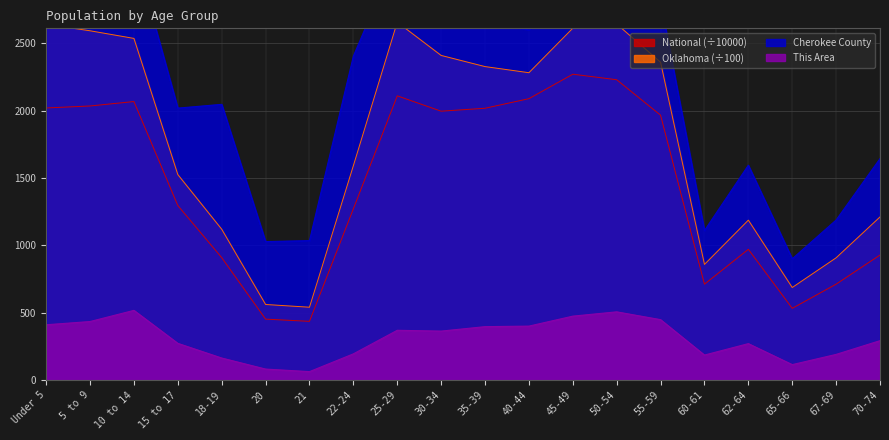

What are all the series names shown in the legend?

This Area, Cherokee County, Oklahoma, National